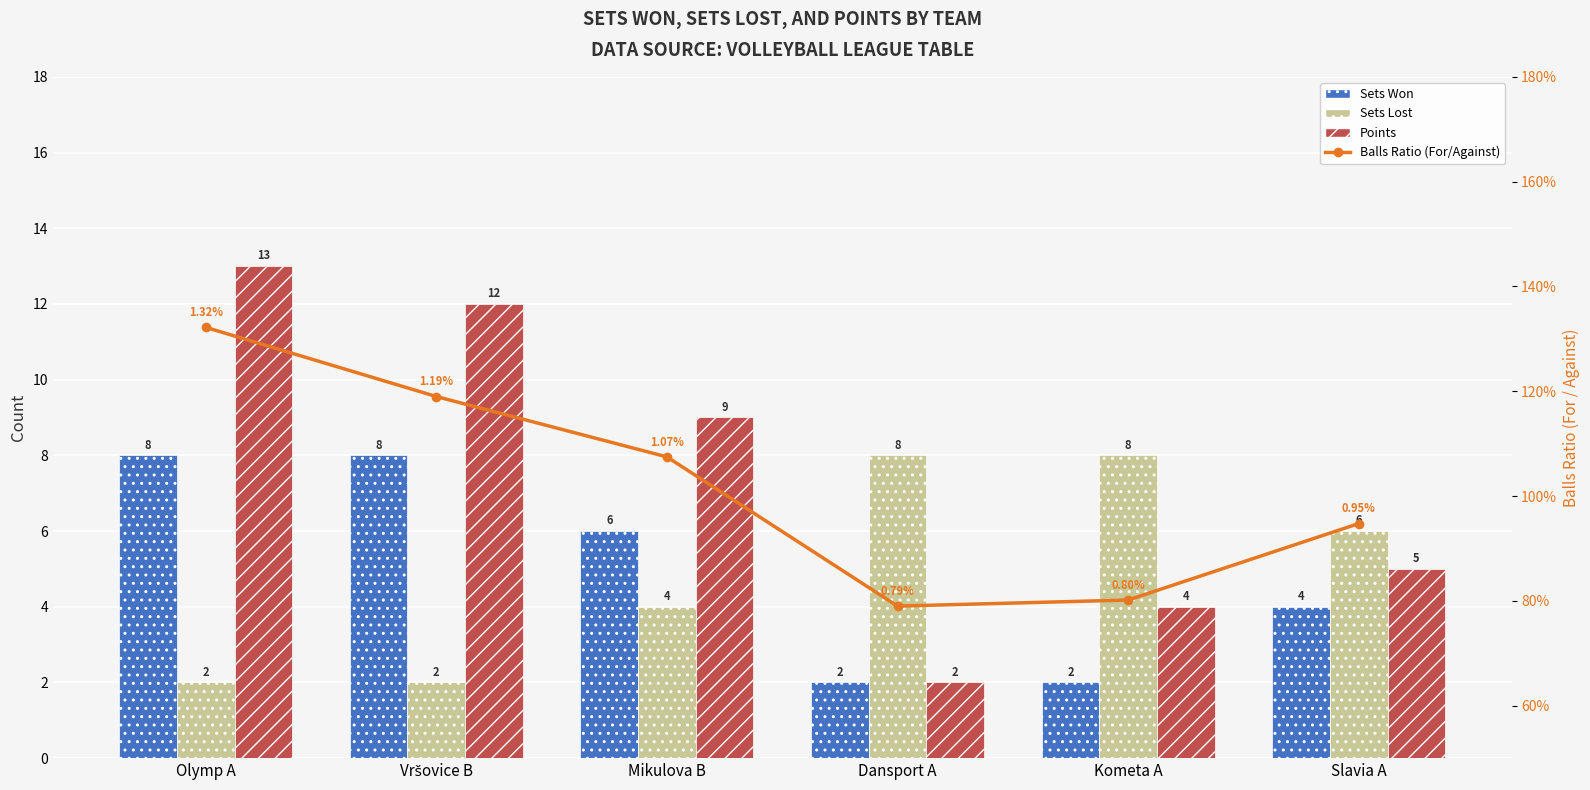

Reading left to right, extract all data points from this chart.

Sets Won: Olymp A=8.0	Vršovice B=8.0	Mikulova B=6.0	Dansport A=2.0	Kometa A=2.0	Slavia A=4.0
Sets Lost: Olymp A=2.0	Vršovice B=2.0	Mikulova B=4.0	Dansport A=8.0	Kometa A=8.0	Slavia A=6.0
Points: Olymp A=13.0	Vršovice B=12.0	Mikulova B=9.0	Dansport A=2.0	Kometa A=4.0	Slavia A=5.0
Balls Ratio (For/Against): Olymp A=1.3	Vršovice B=1.2	Mikulova B=1.1	Dansport A=0.8	Kometa A=0.8	Slavia A=0.9